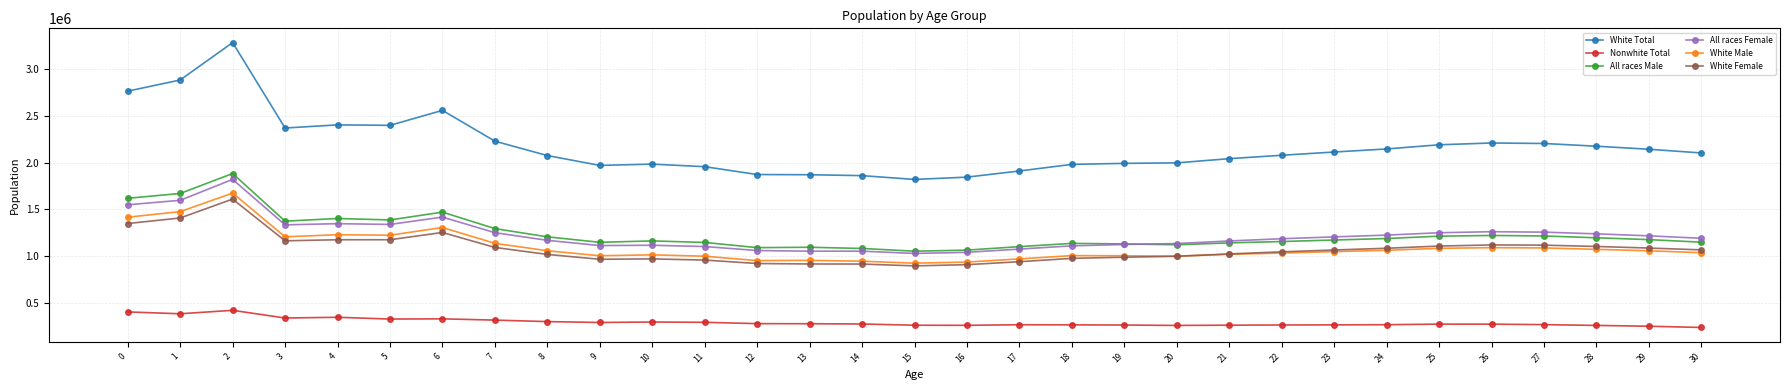

Where is the first local maximum for White Female?

2